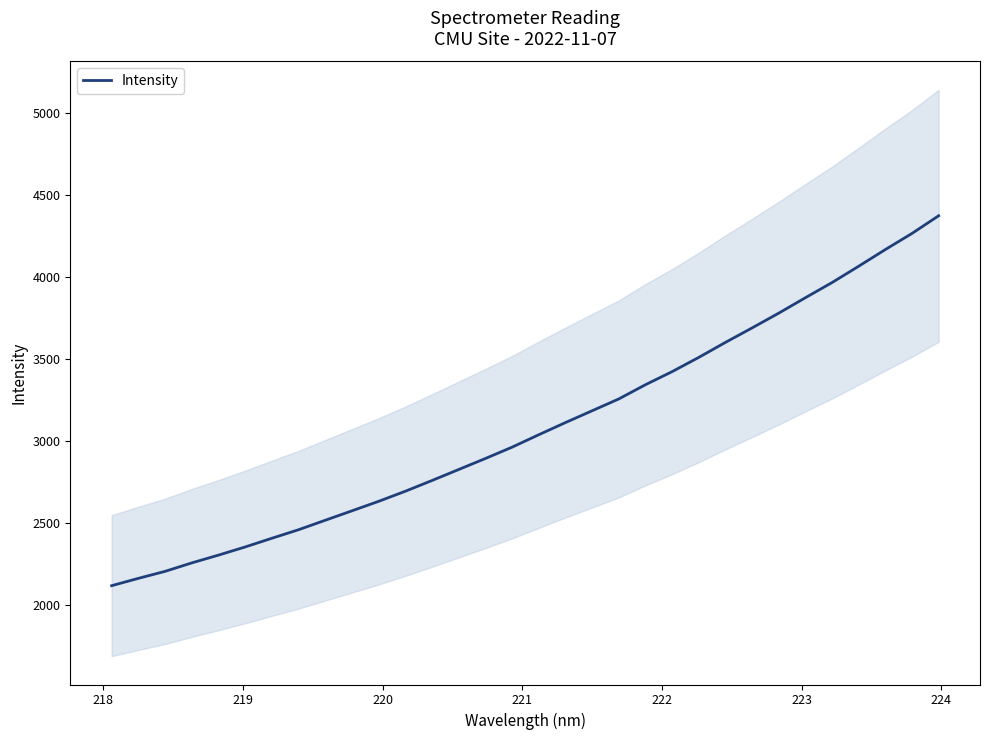

Reading left to right, extract all data points from this chart.

2115.3	2160.1	2202.8	2254.4	2301.9	2351.8	2404.9	2457.0	2514.8	2572.3	2630.2	2691.9	2757.4	2824.6	2891.7	2960.9	3036.7	3110.9	3183.1	3255.1	3342.0	3421.8	3508.8	3600.3	3688.7	3778.8	3873.1	3965.6	4065.3	4167.1	4265.4	4373.2